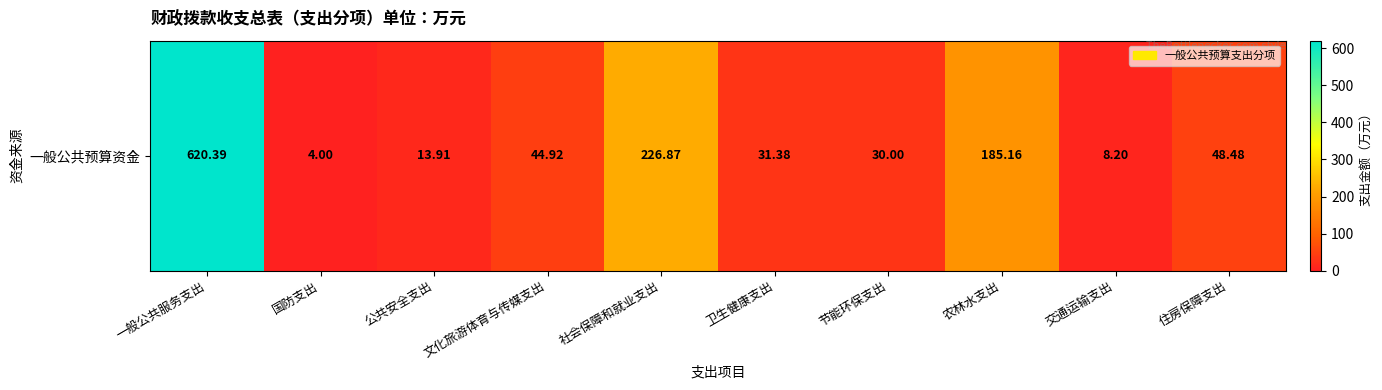

What is the smallest value displayed?

4.0